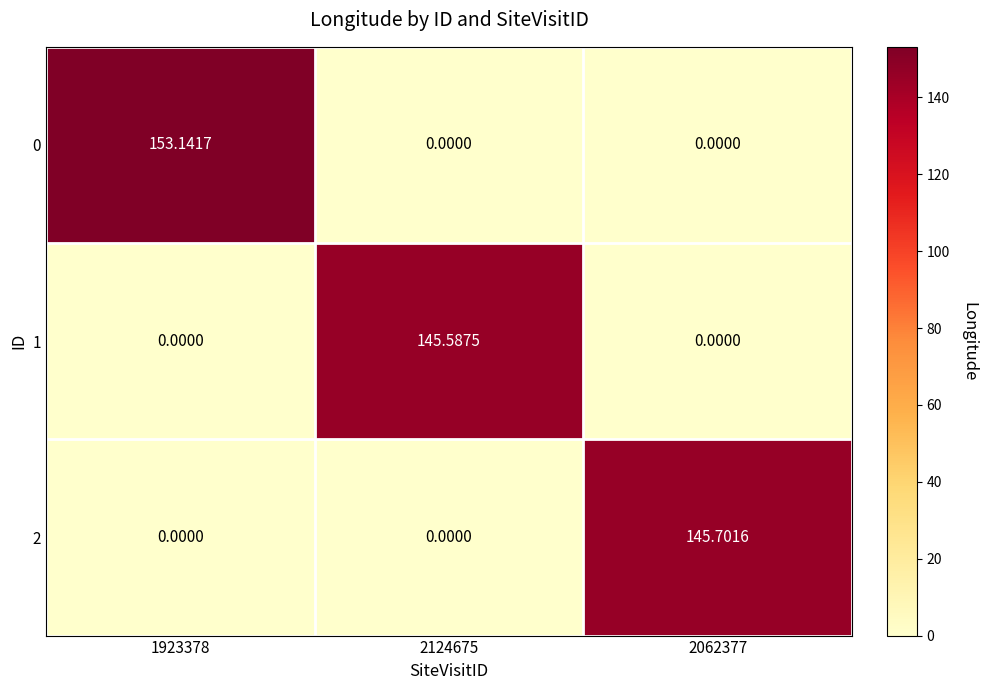

Rank the series at 2062377 from highest to lowest value.

2, 0, 1